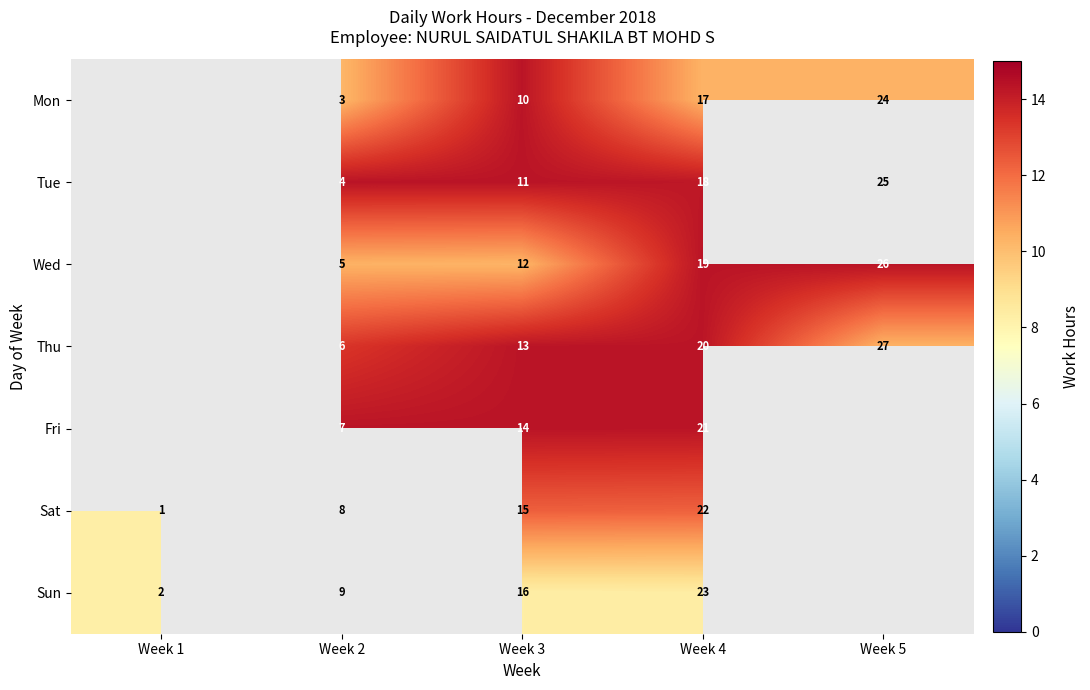

At Week 4, list the series in order from smallest to largest.

Mon, Tue, Wed, Thu, Fri, Sat, Sun